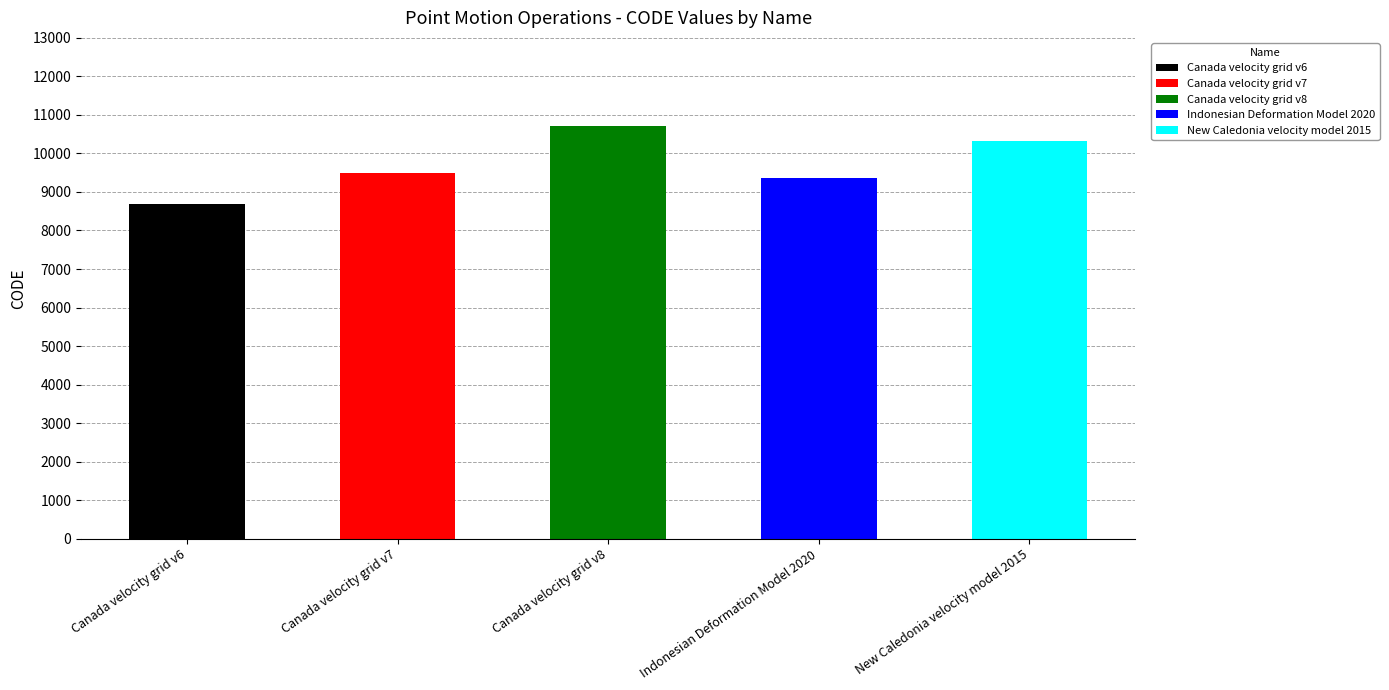

What is the difference between the values at Canada velocity grid v7 and New Caledonia velocity model 2015?

840